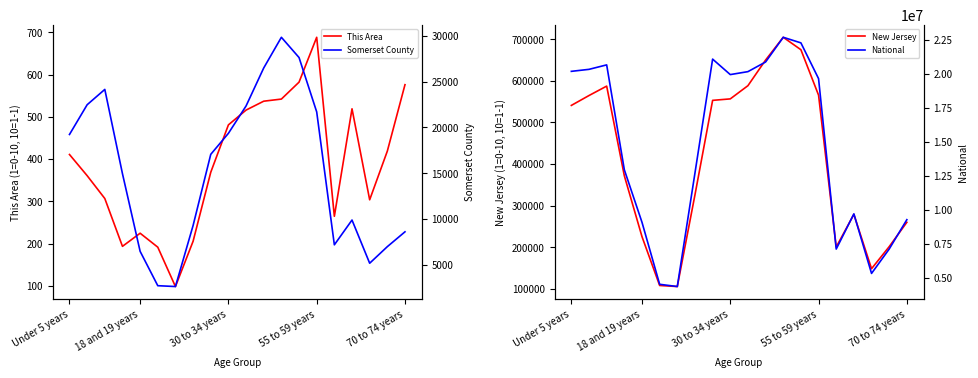

The value of This Area at Under 5 years is 411. True or false?

True